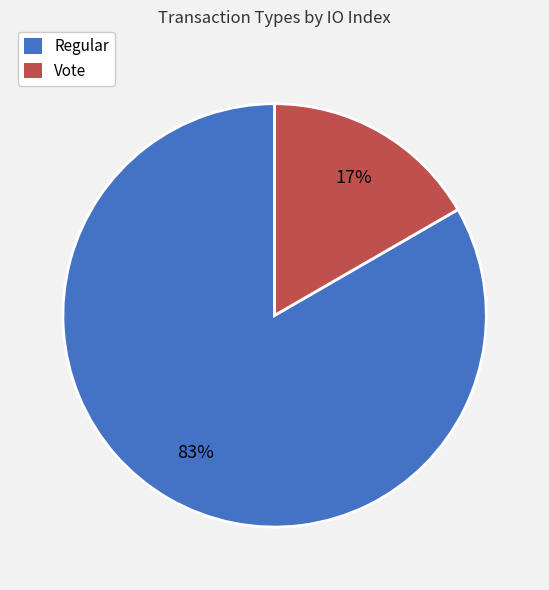

How many segments does this pie chart have?

2